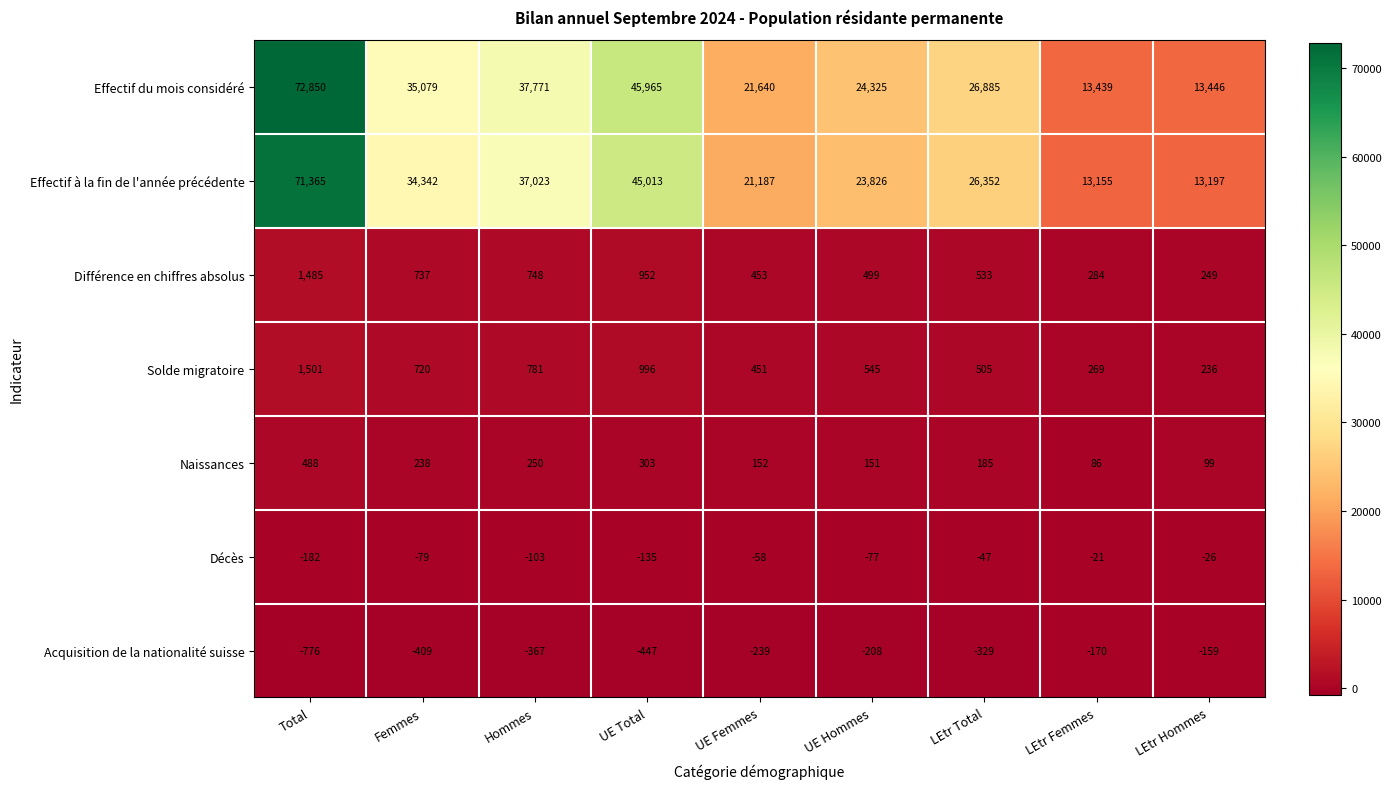

What is the minimum value shown in the chart?

-776